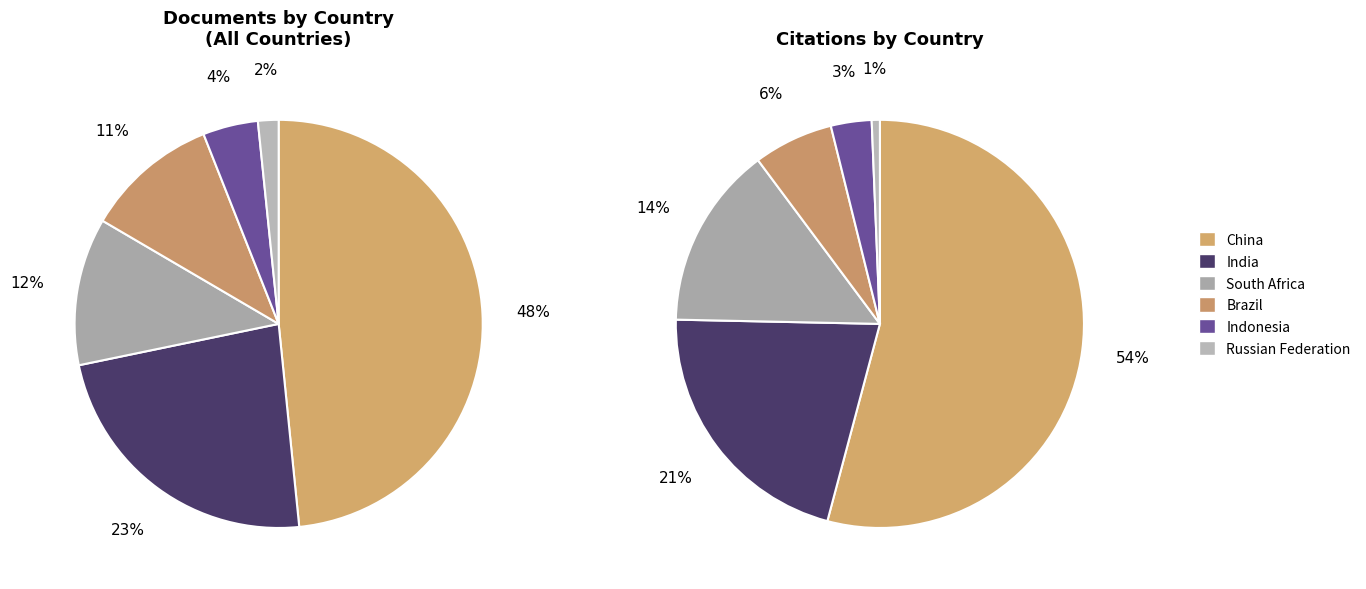

The Russian Federation slice represents 2% of the pie. True or false?

True